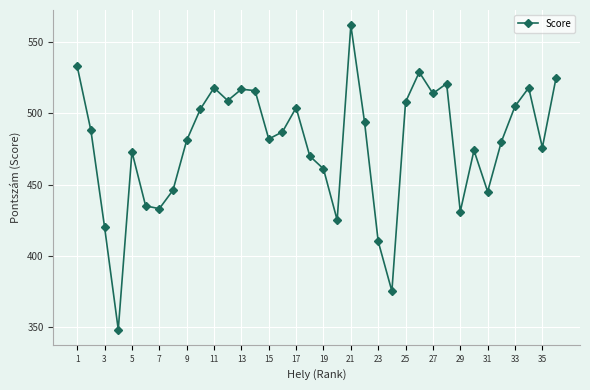

True or false: there are more than 0 points higher than both neighbors.

True